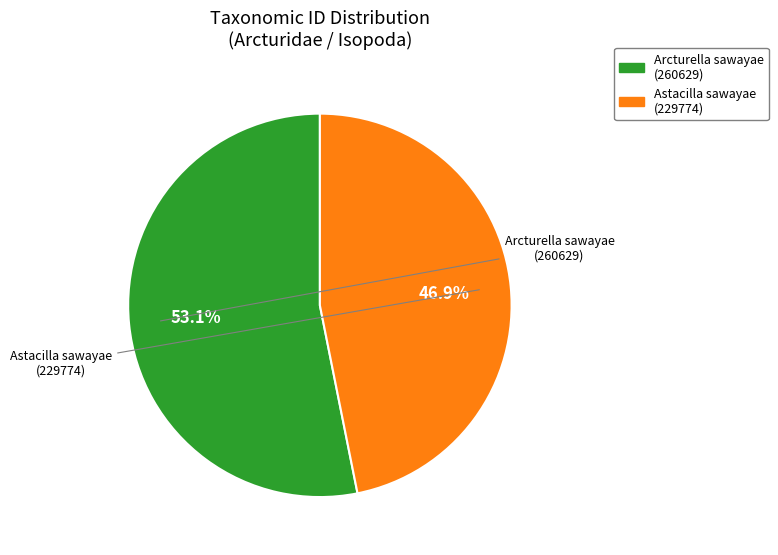

Does any single category account for the majority?

Yes